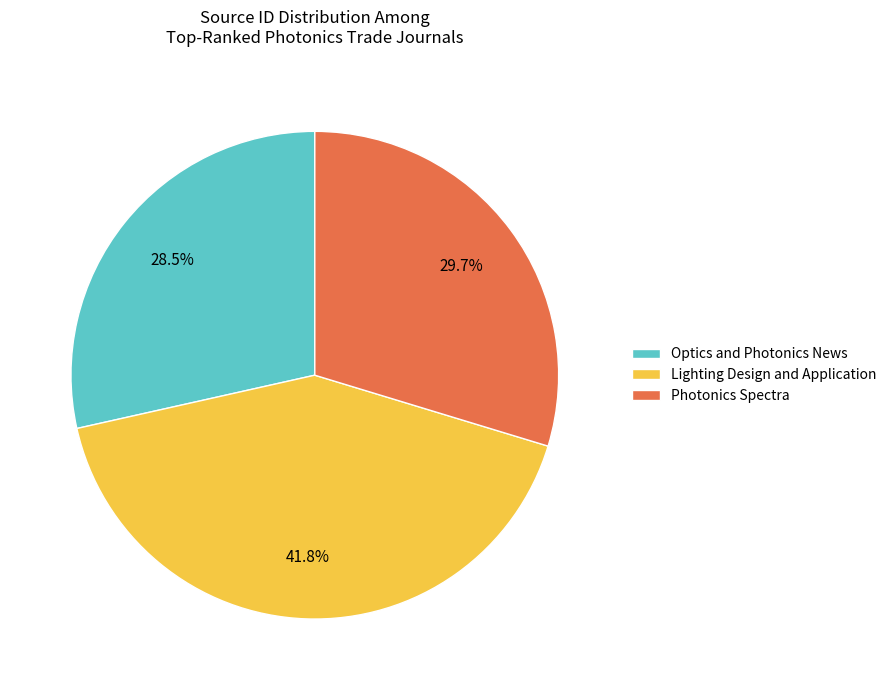

Do Lighting Design and Application and Photonics Spectra together represent more than half of the pie?

Yes